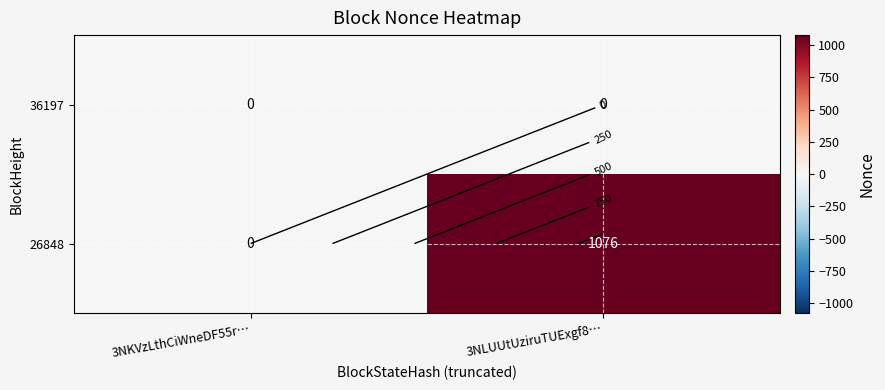

At which category is the sum across all series the highest?

3NLUUtUziruTUExgf8…